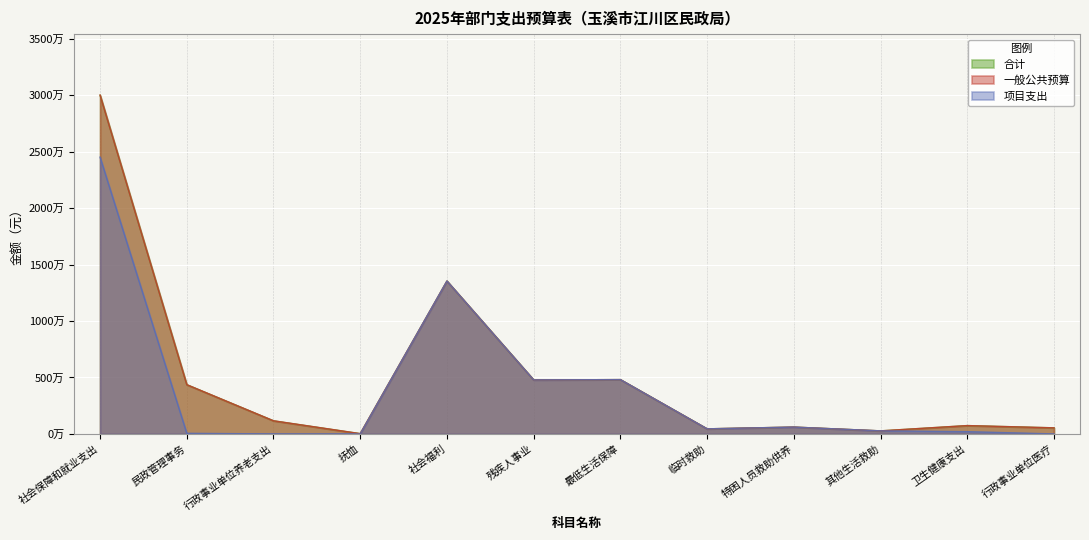

At which label does 合计 reach its minimum?

抚恤